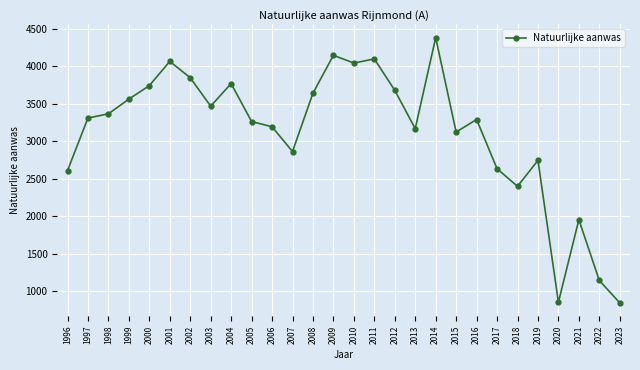

What is the minimum value shown in the chart?

846